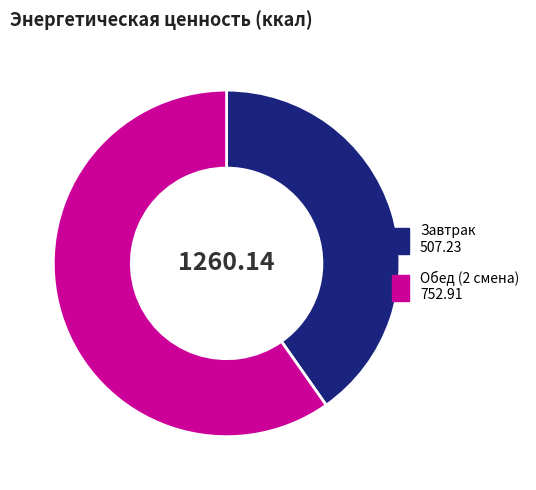

Do Завтрак and Обед (2 смена) together represent more than half of the pie?

Yes